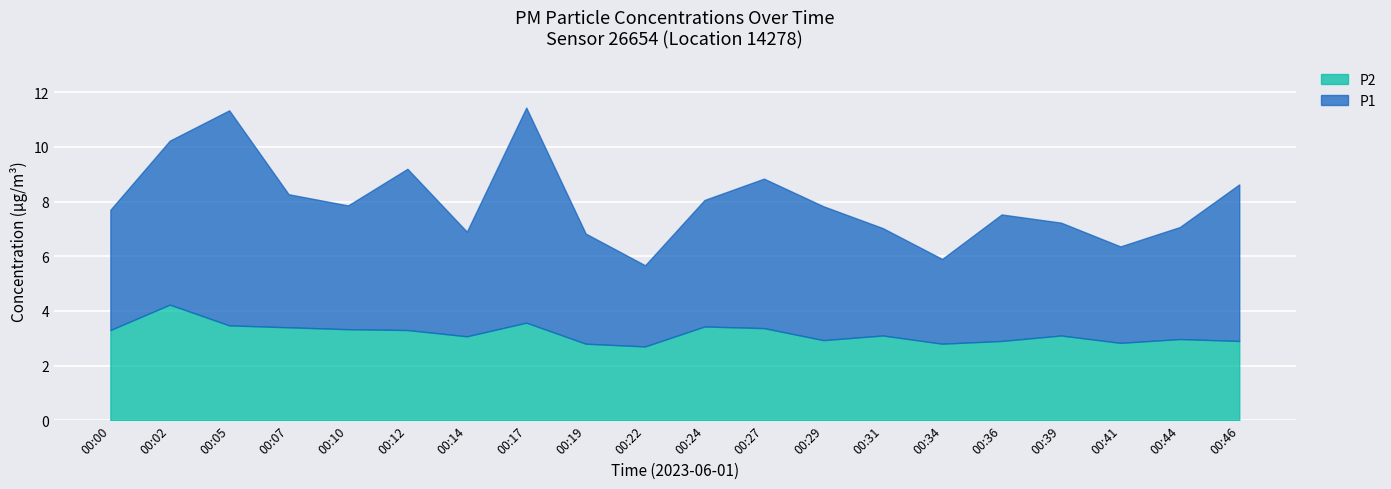

How many lines are shown in the chart?

2